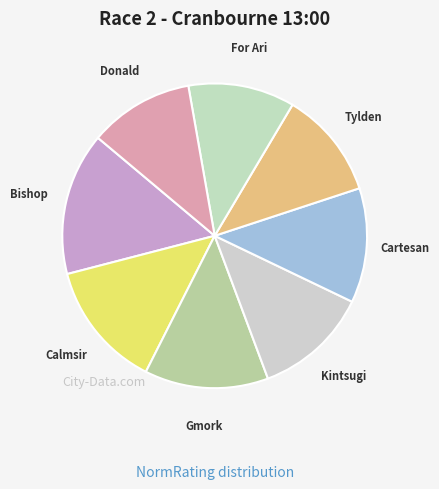

How many slices are in this pie chart?

8